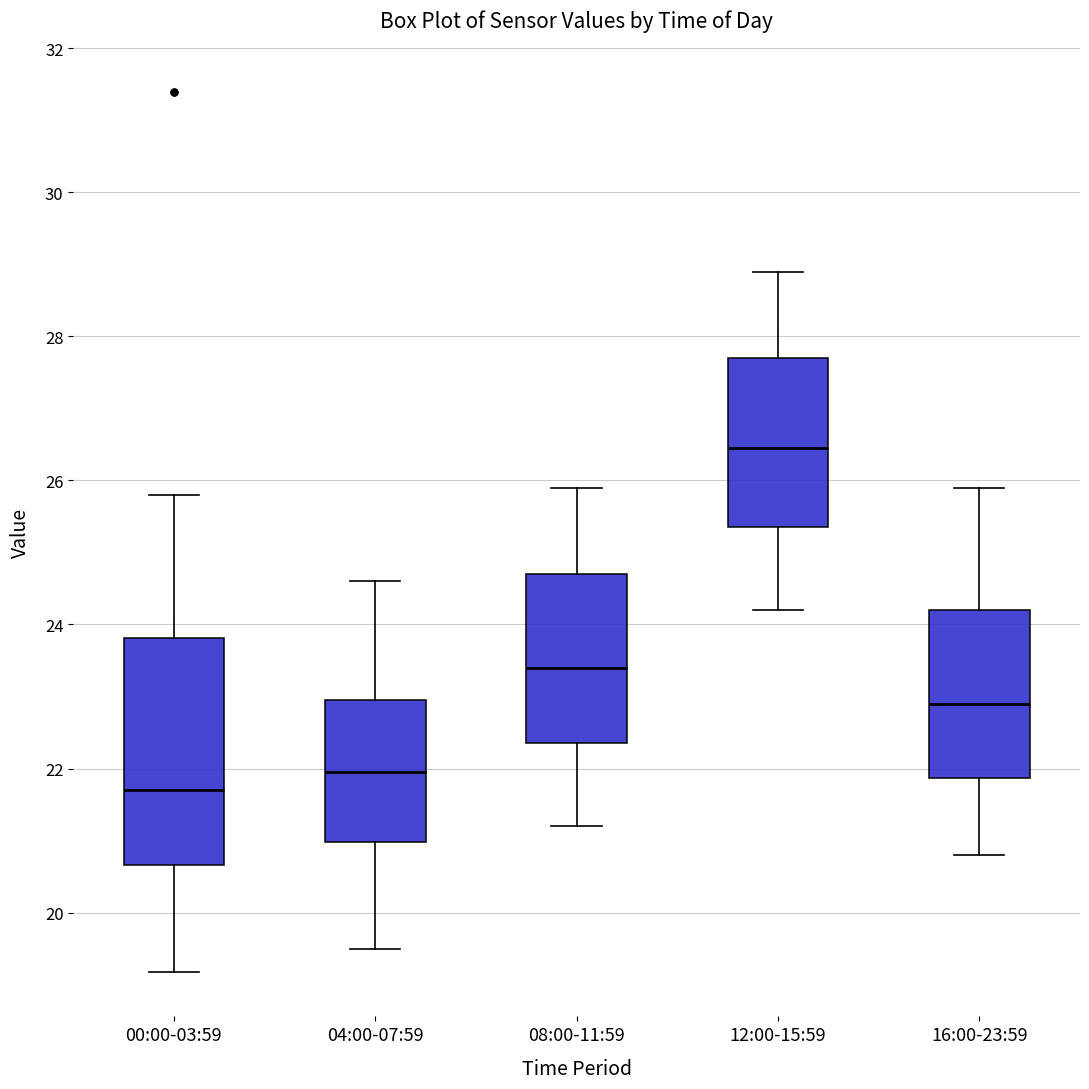

Comparing the boxes themselves (not the whiskers), which one is the tallest?

00:00-03:59